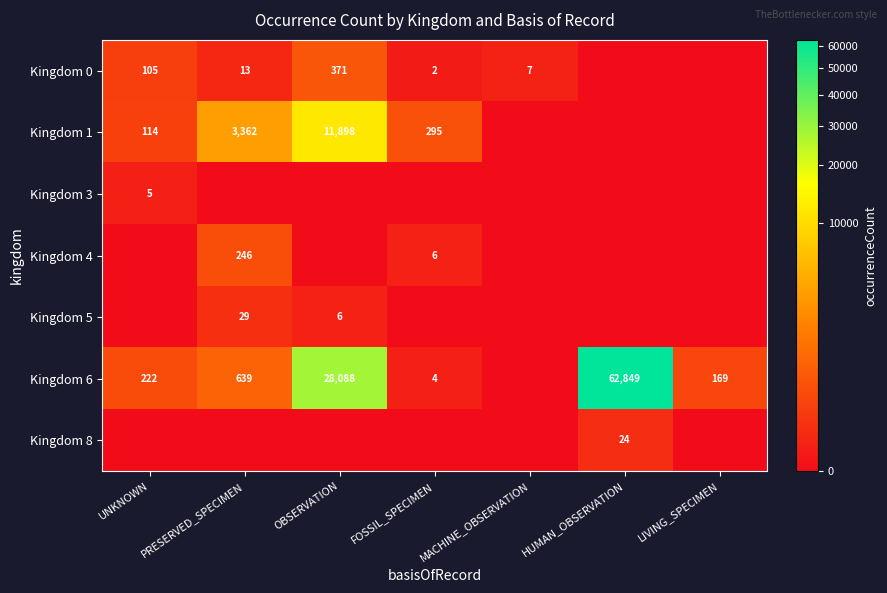

What is the difference between the Kingdom 0 values at UNKNOWN and FOSSIL_SPECIMEN?

103